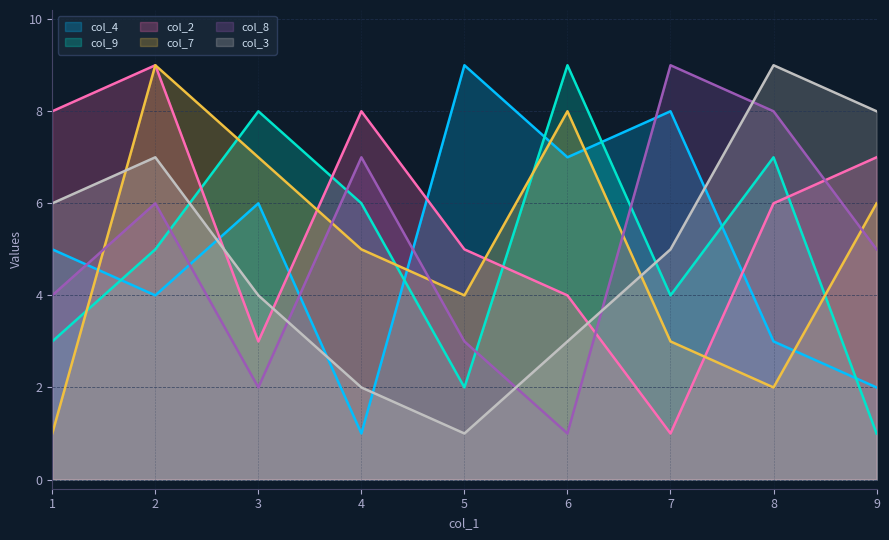

Which series has the largest range (max minus min)?

col_4